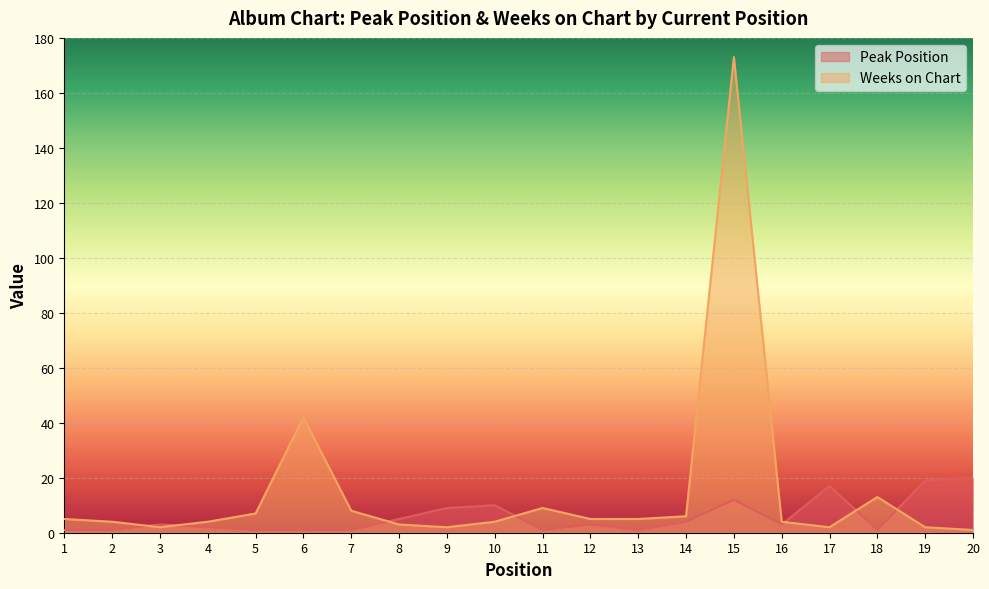

What is the spread (max minus min) of values at 5?

6